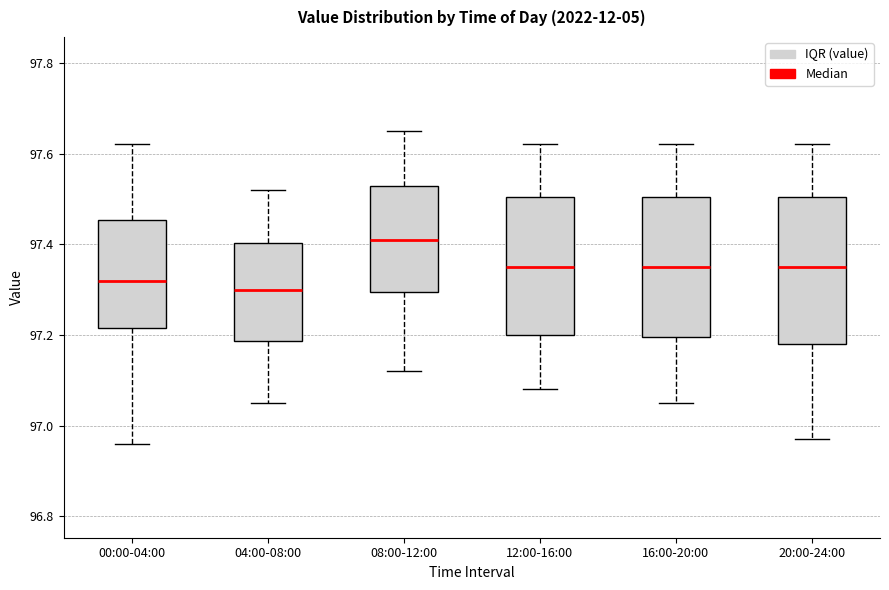

Reading left to right, transcribe this box plot: for each box, give where its median line is, the range the box spans, and where its two whiskers end, as read against the y-axis. The values are not printed on the chart, so give them approximately, as read against the axis.

00:00-04:00: median 97.32, box 97.22 to 97.46, whiskers 96.96 to 97.62
04:00-08:00: median 97.30, box 97.18 to 97.40, whiskers 97.06 to 97.52
08:00-12:00: median 97.42, box 97.30 to 97.52, whiskers 97.12 to 97.66
12:00-16:00: median 97.36, box 97.20 to 97.50, whiskers 97.08 to 97.62
16:00-20:00: median 97.36, box 97.20 to 97.50, whiskers 97.06 to 97.62
20:00-24:00: median 97.36, box 97.18 to 97.50, whiskers 96.98 to 97.62